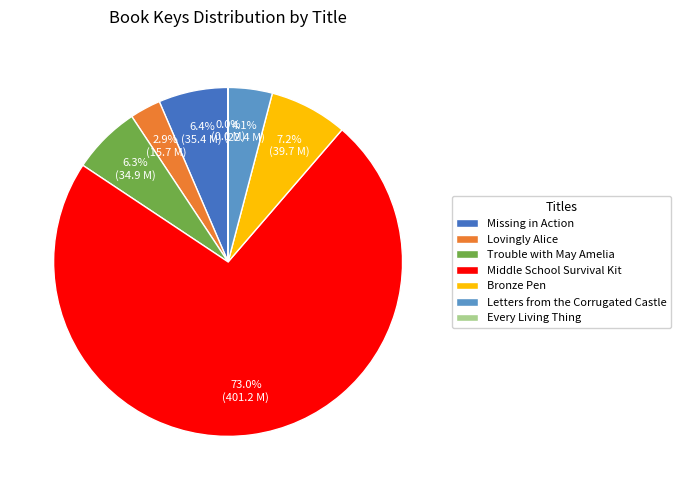

True or false: Lovingly Alice accounts for 3% of the total.

True